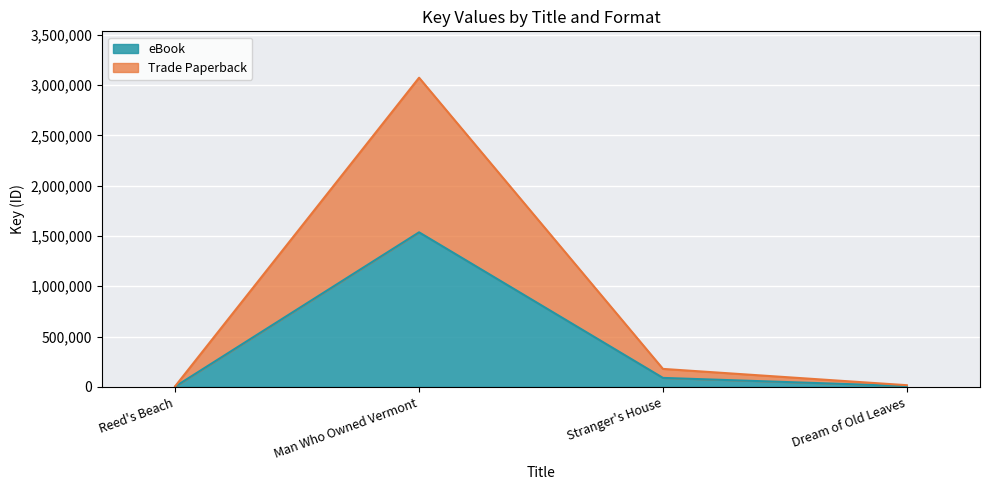

List the series in order of their overall mean, lowest first.

eBook, Trade Paperback